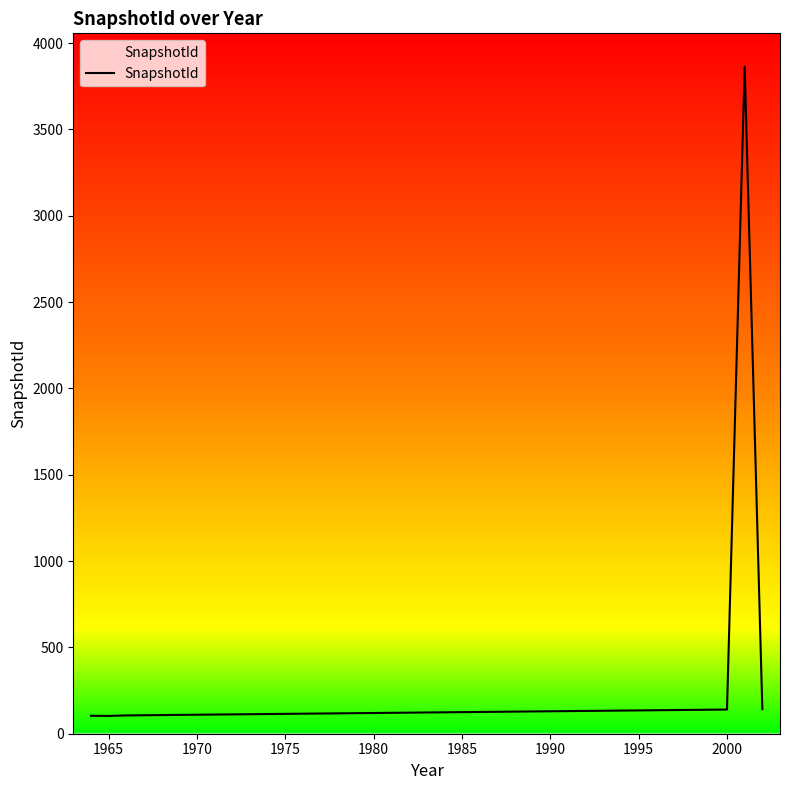

What is the maximum value shown in the chart?

3863